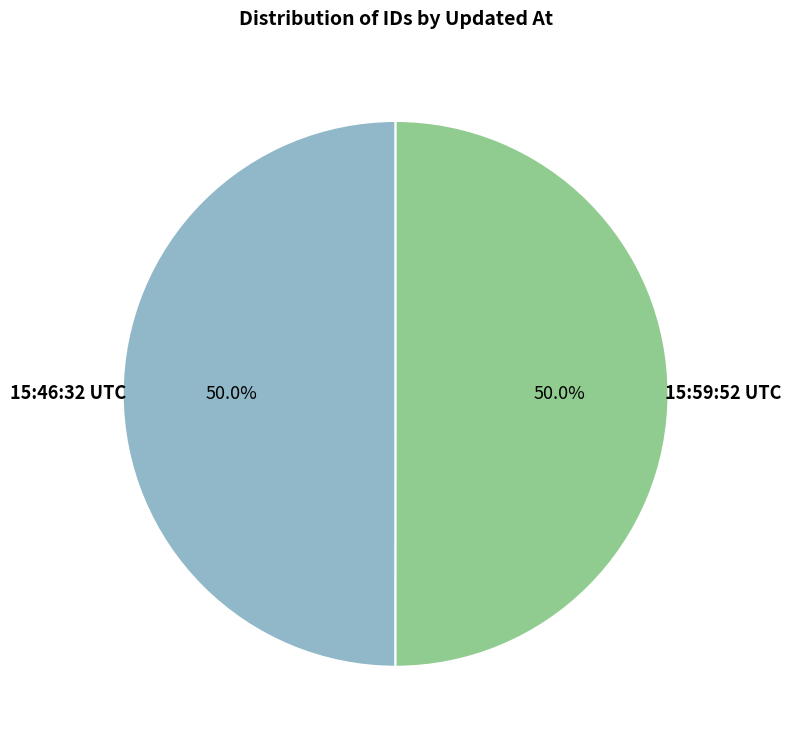

Which category has the biggest portion of the pie?

2013-06-20 15:59:52 UTC